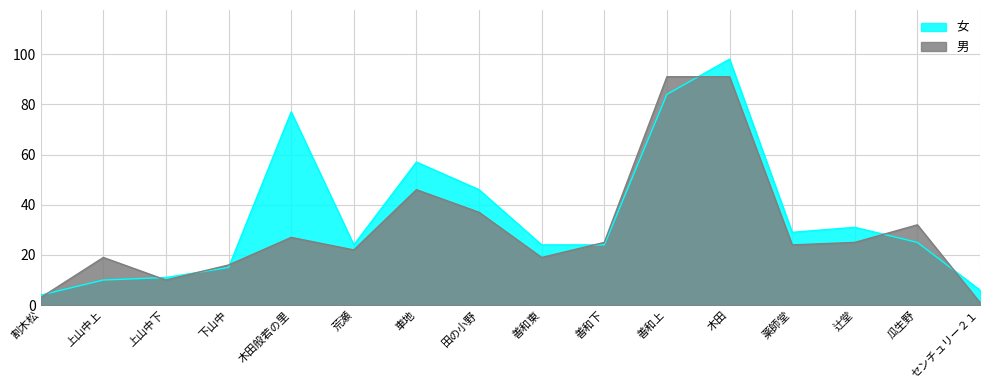

At which category is the sum across all series the highest?

木田